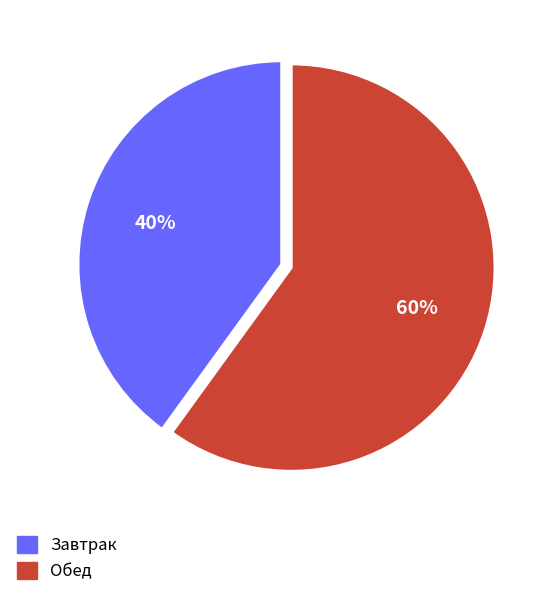

Between Завтрак and Обед, which is larger?

Обед